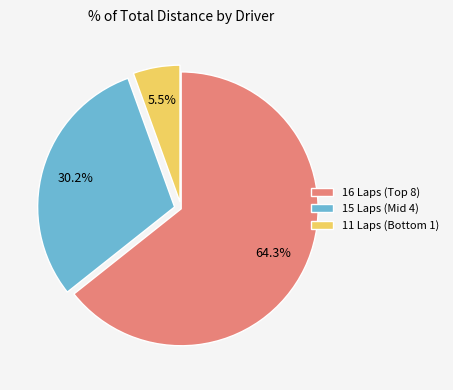

Which category accounts for the majority?

16 Laps (Top 8)